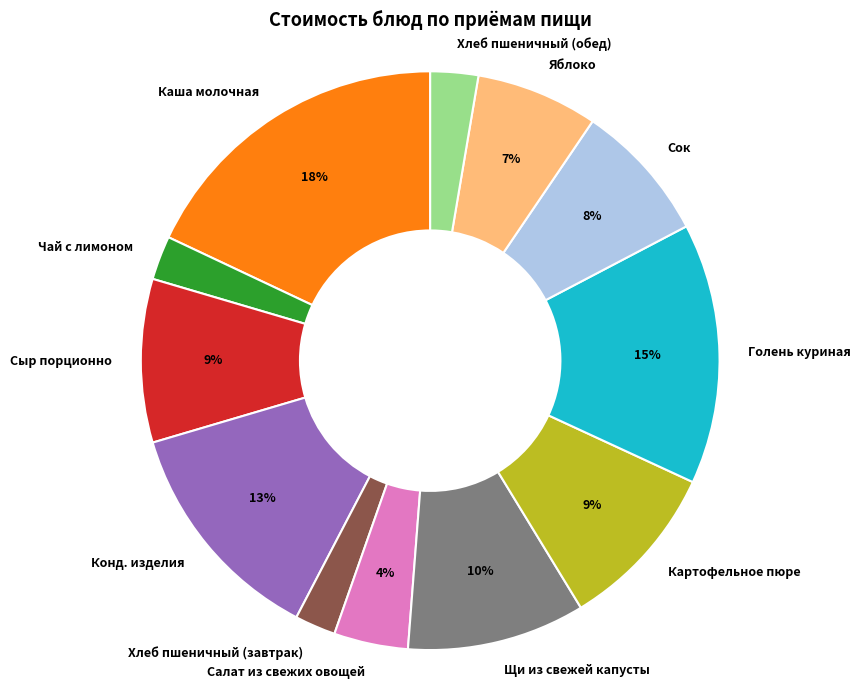

Between Картофельное пюре and Каша молочная, which is larger?

Каша молочная